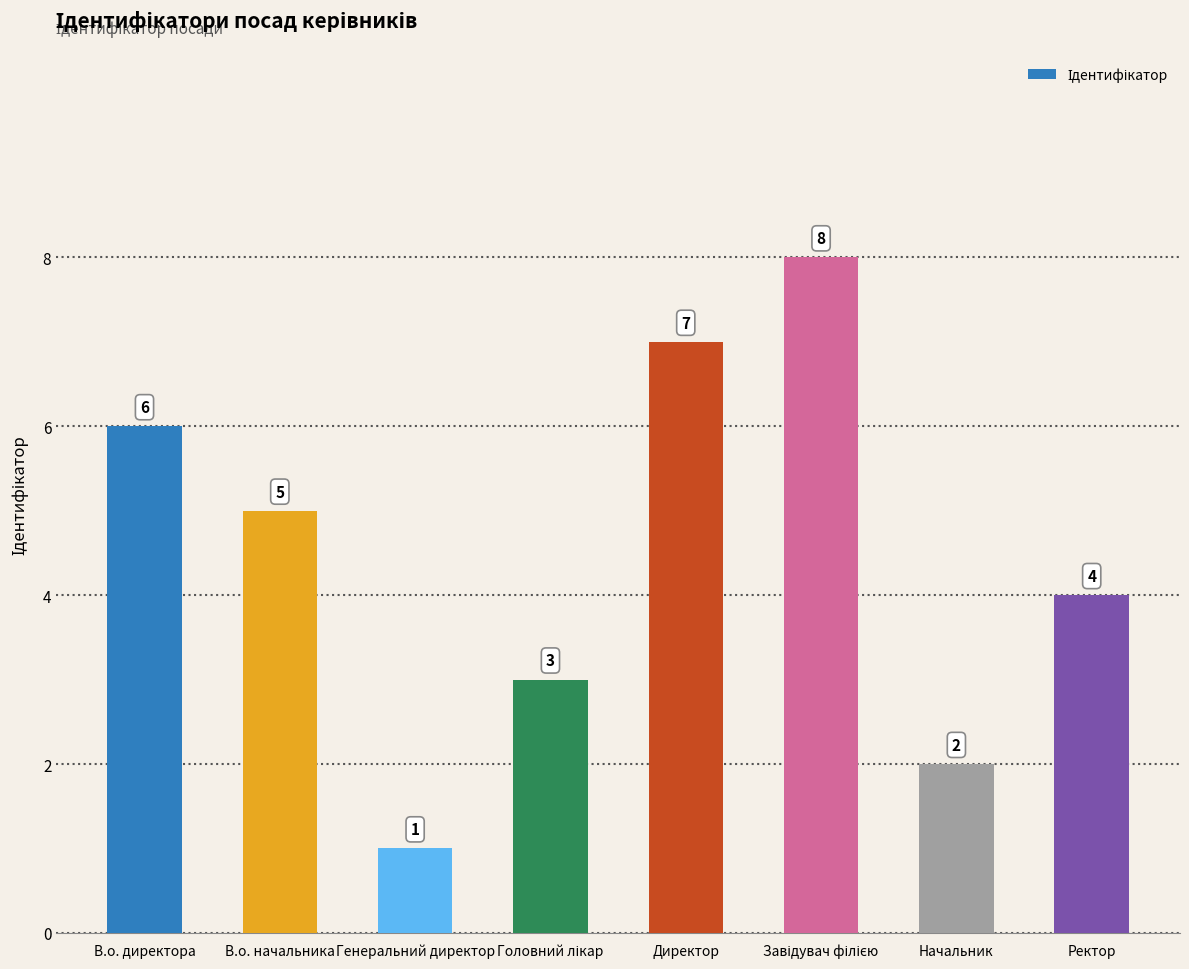

What is the difference between the maximum and minimum values?

7